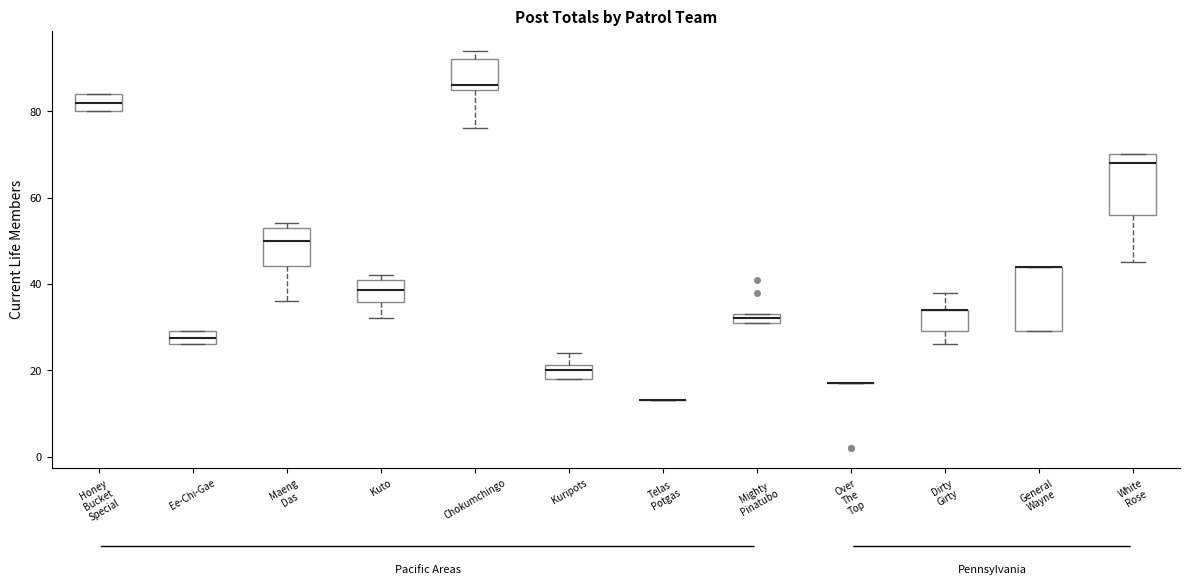

Where does the median line of the box for Kuto sit on the y-axis? The values are not printed on the chart, so give them approximately, as read against the axis.

38